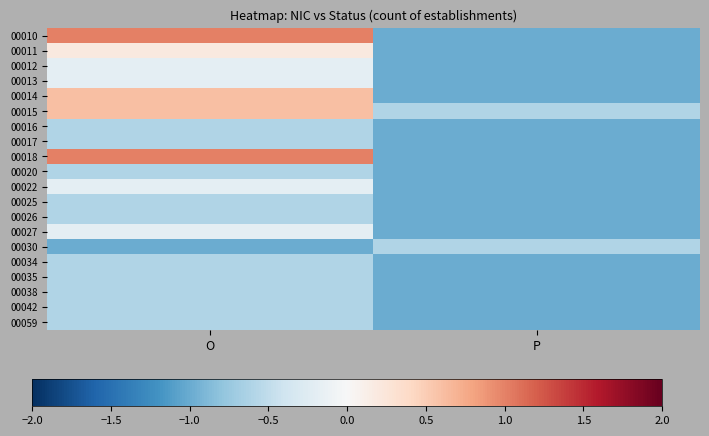

Rank the series by their maximum value, from lowest to highest.

00016, 00017, 00020, 00025, 00026, 00030, 00034, 00035, 00038, 00042, 00059, 00012, 00013, 00022, 00027, 00011, 00014, 00015, 00010, 00018